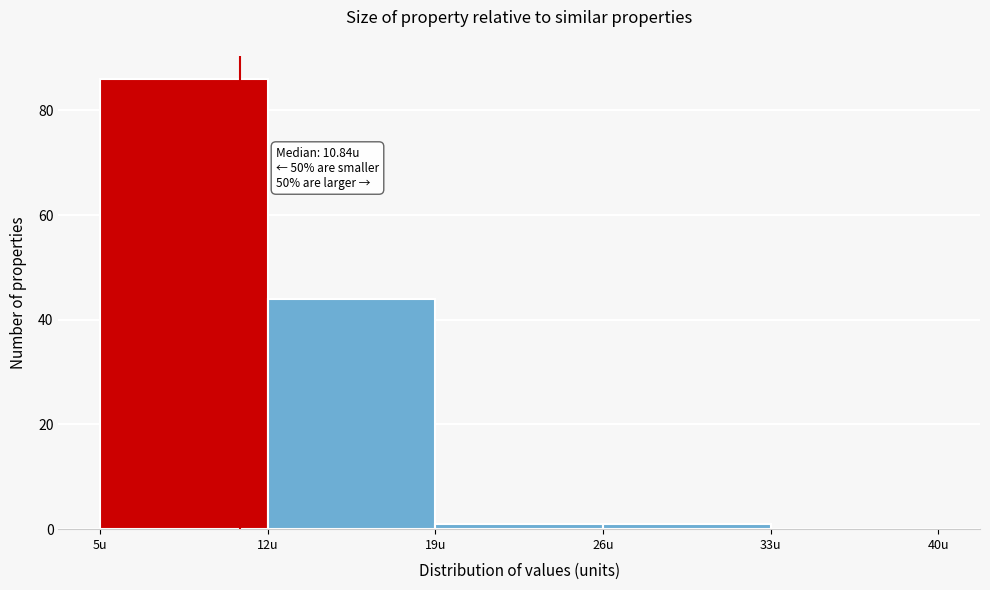

Over which range of the x-axis is the bar tallest?

5 to 12